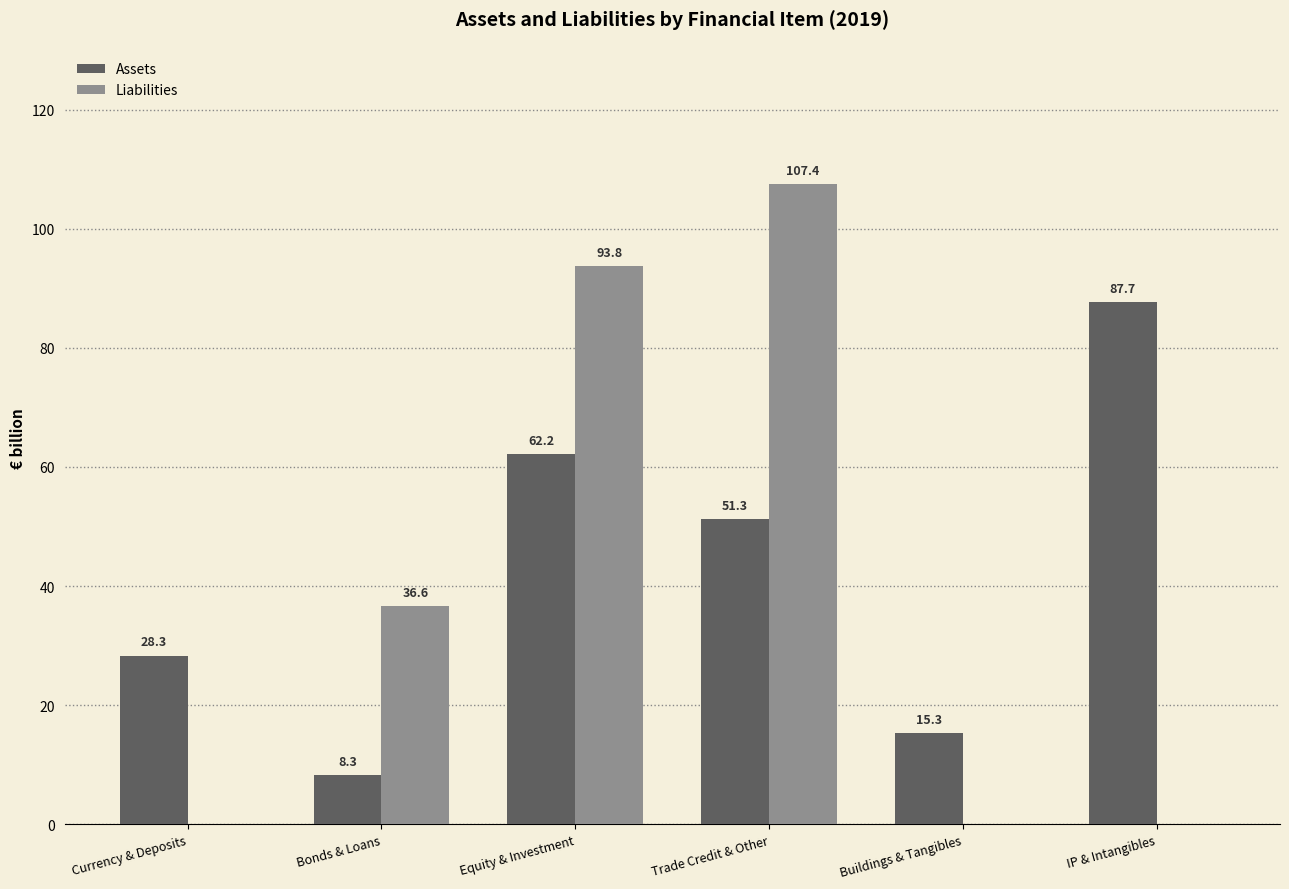

Is the value of Liabilities at IP & Intangibles greater than the value of Assets at Trade Credit & Other?

No